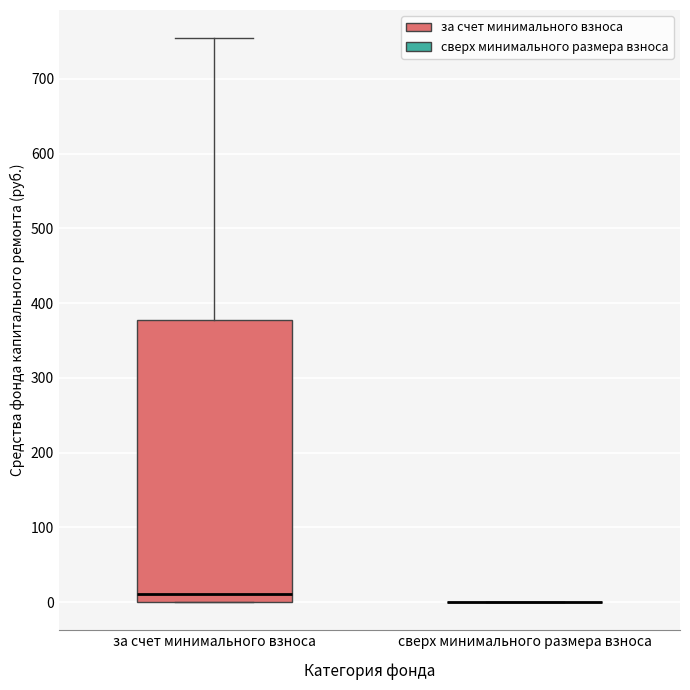

Which box is the tallest, from its lower edge to its upper edge?

за счет минимального взноса